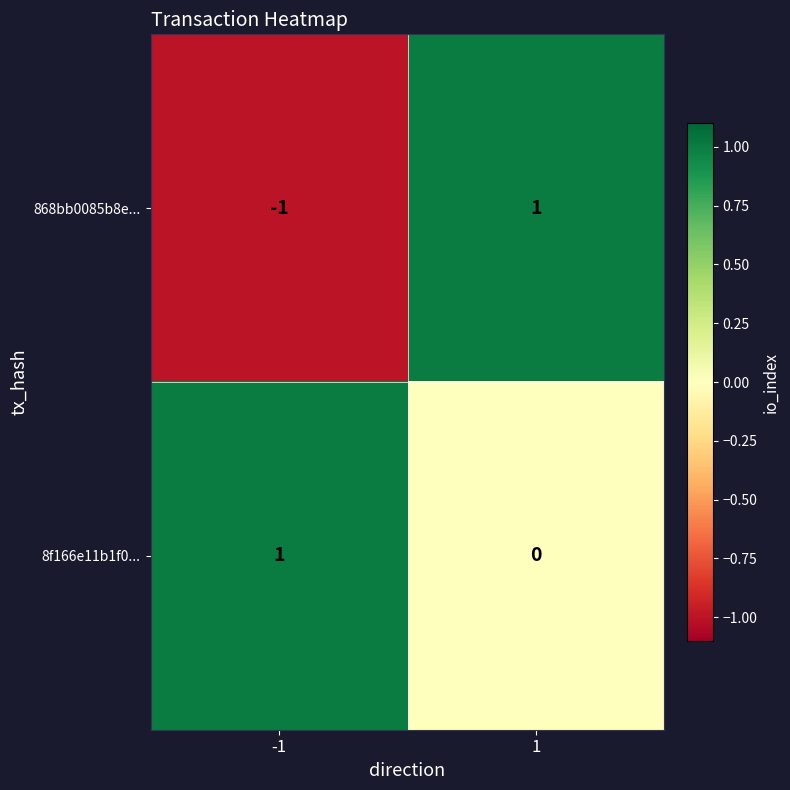

Which series has the largest range (max minus min)?

868bb0085b8e...